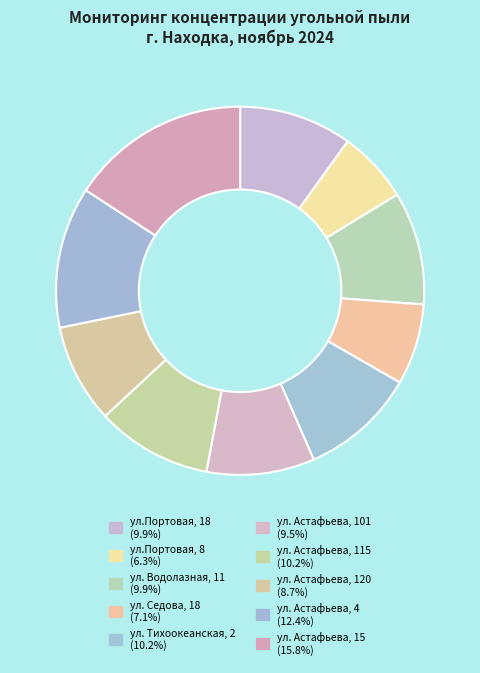

Is there a majority slice in this chart?

No